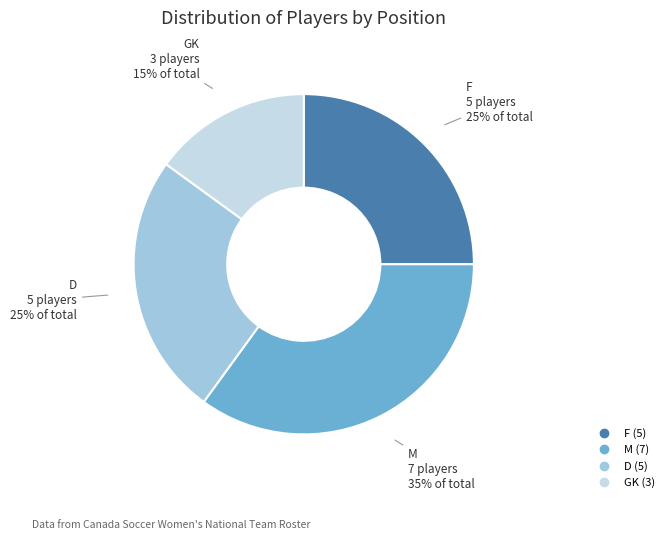

Does D represent more than half of the total?

No